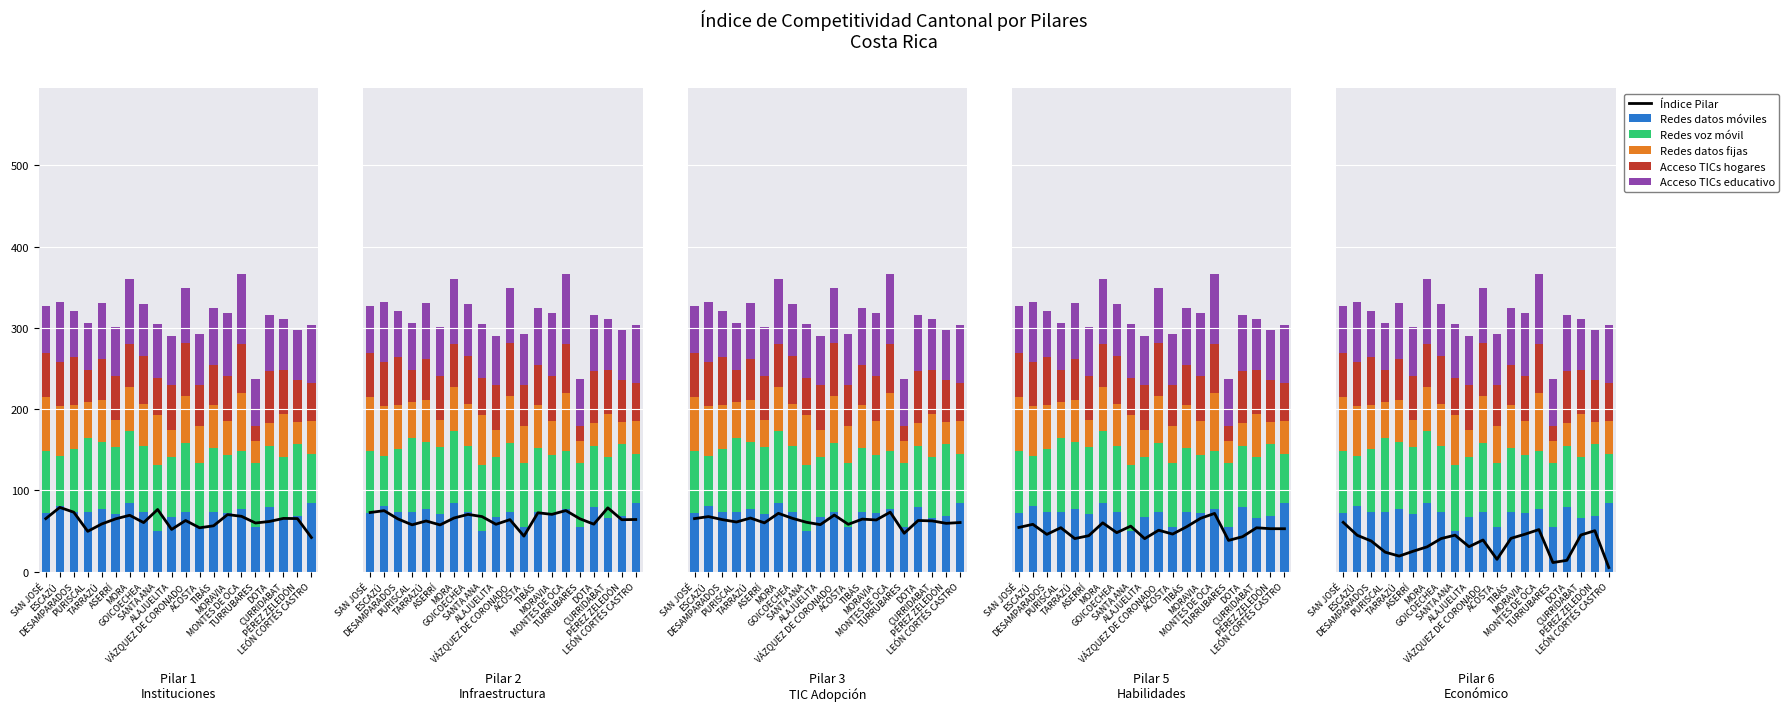

What is the spread (max minus min) of values at SANTA ANA?

35.3